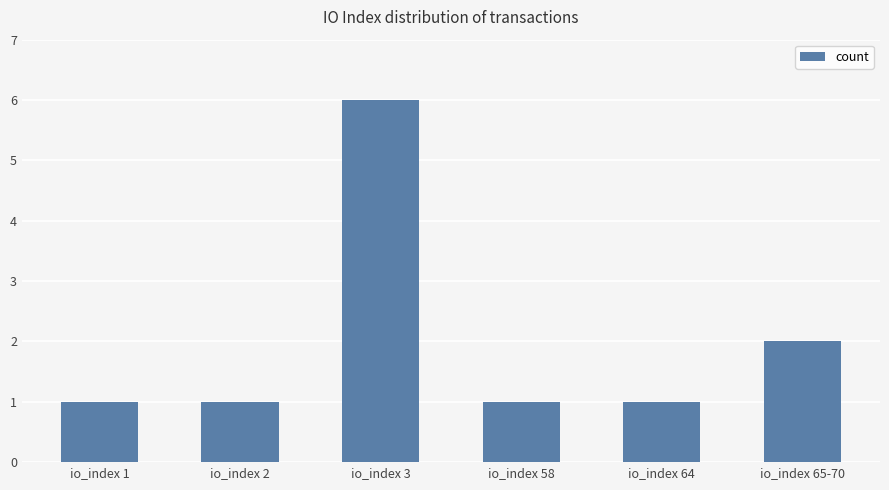

What is the difference between the second highest and second lowest values?

1